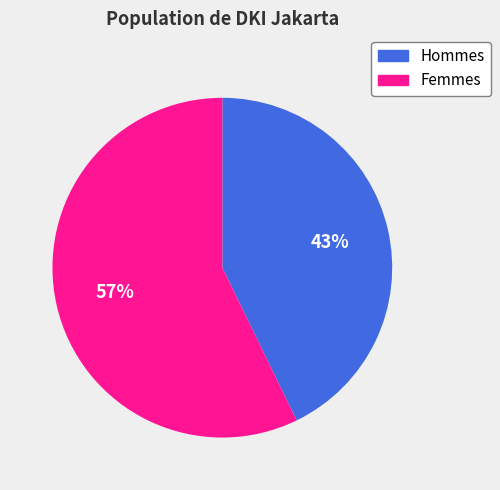

To the nearest percent, what percentage of the pie is Femmes?

57%